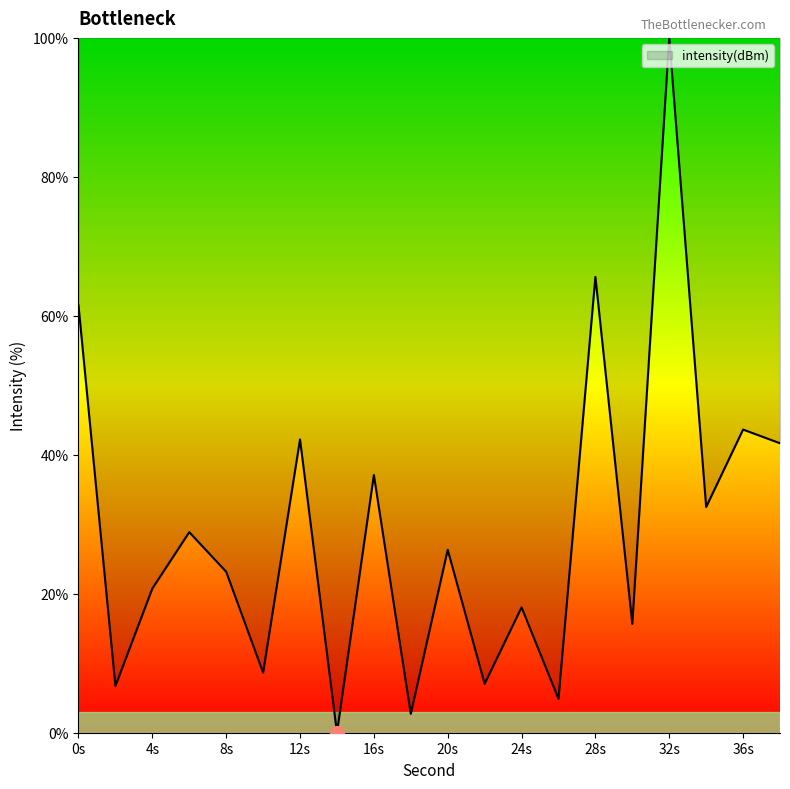

Count the number of data series in this chart.

1